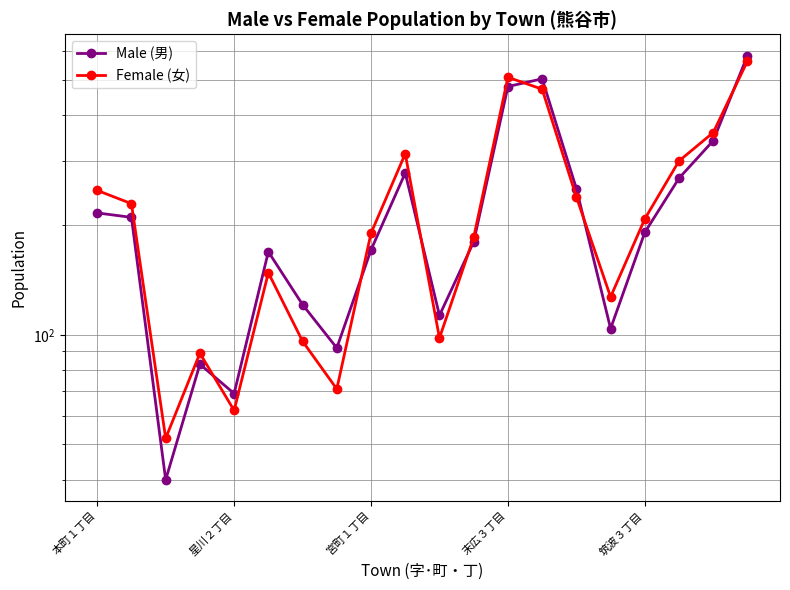

True or false: Male (男) has more than 2 points higher than both neighbors.

True